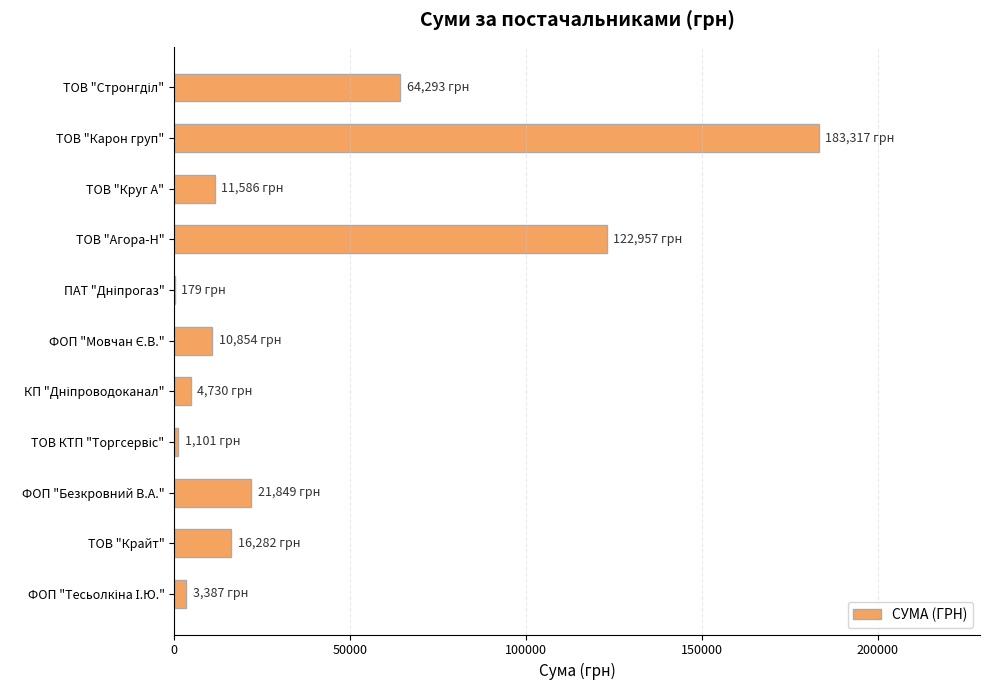

What is the approximate value at ТОВ "Карон груп"?

183316.5